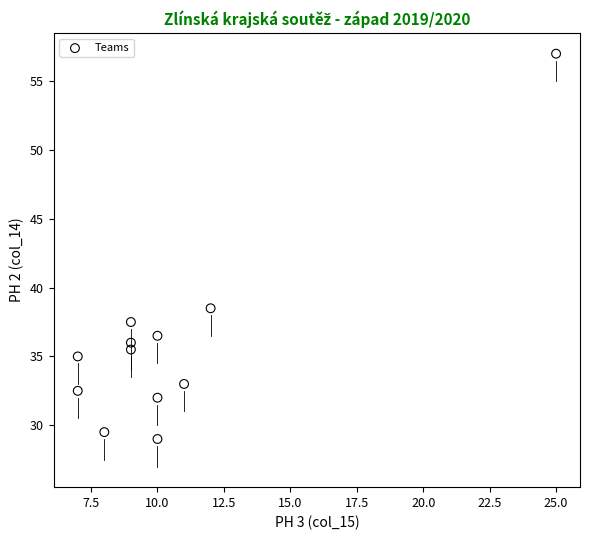

What Y value in the scatter plot is closest to 43?

38.5